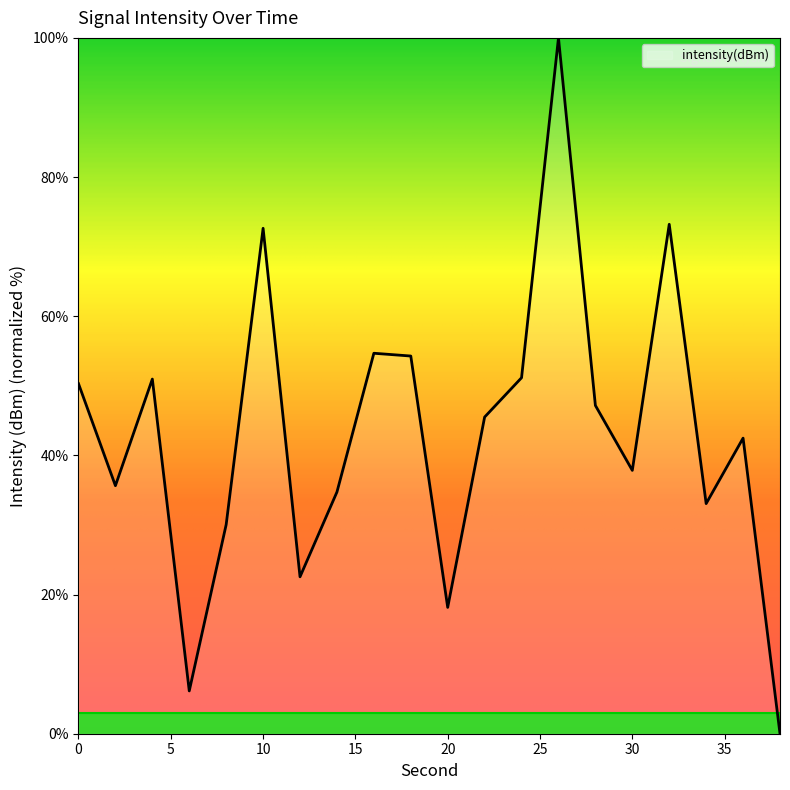

What is the sum of all values?

860.6